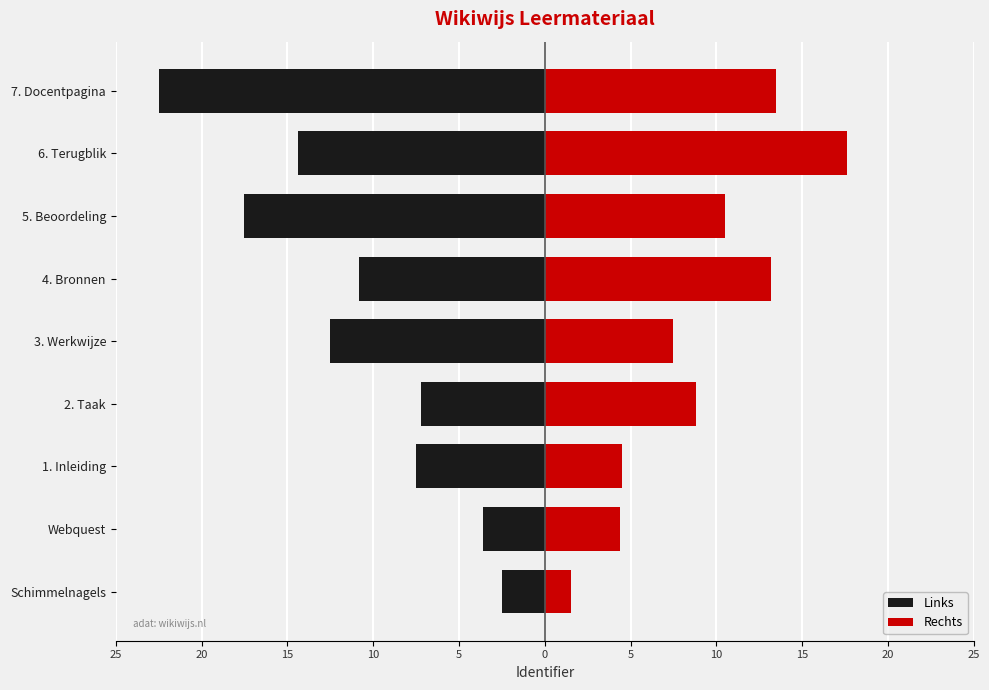

What are all the series names shown in the legend?

Links, Rechts